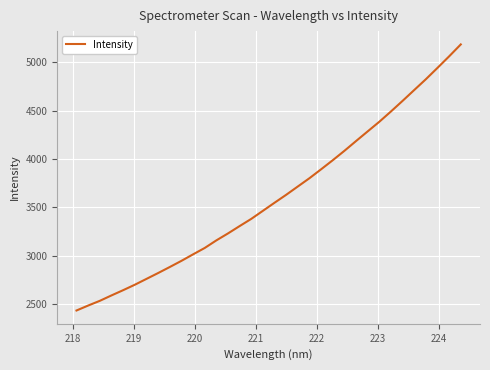

Does the chart display data point markers on the line(s)?

No